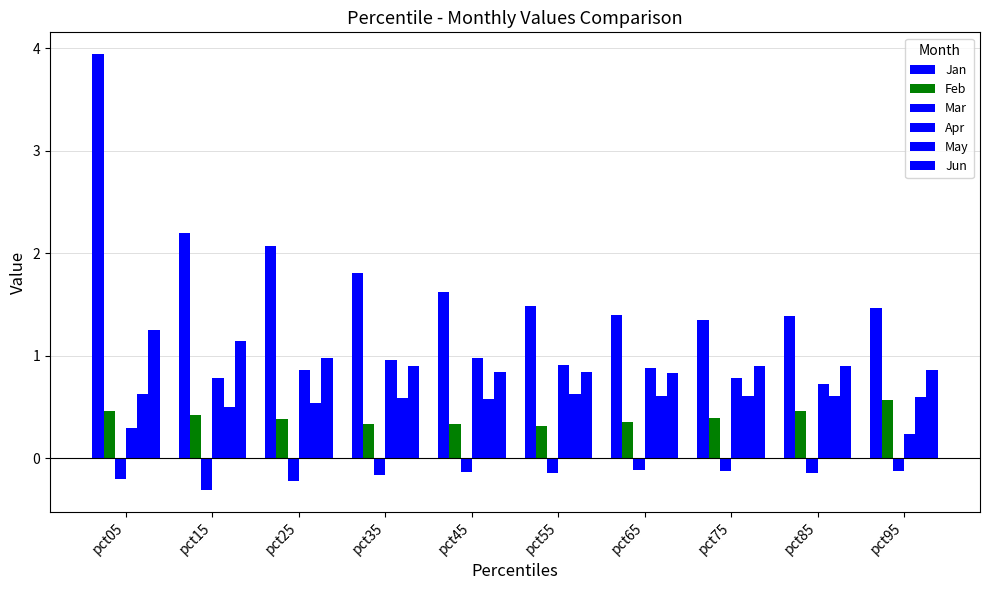

How many bars are there in each group?

6